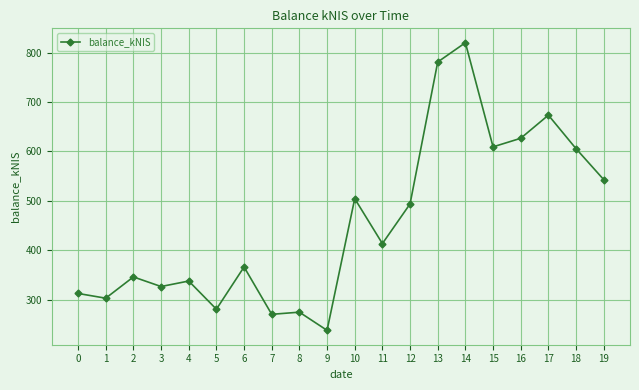

What is the sum of the values at 13 and 6?

1147.3